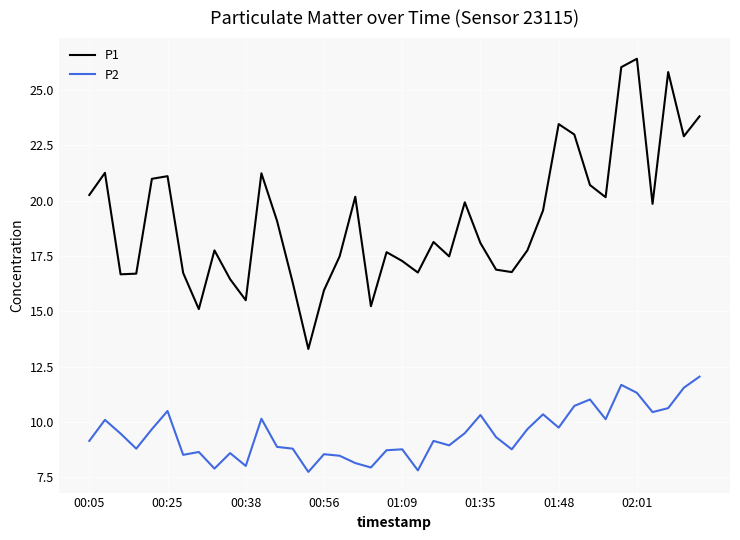

True or false: P2 and P1 intersect in this chart.

False